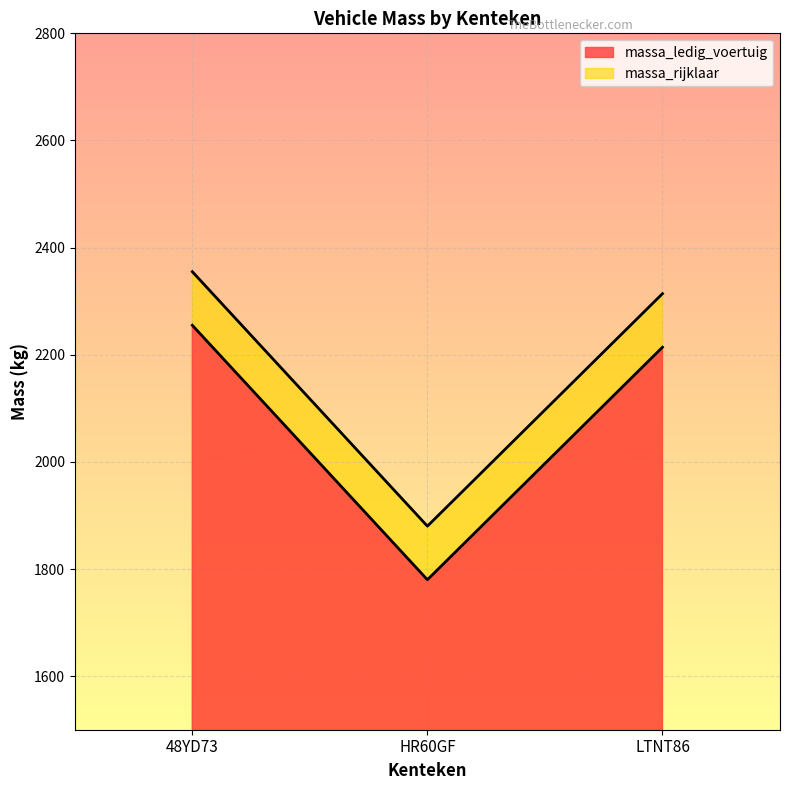

Which series has the widest spread of values?

massa_ledig_voertuig